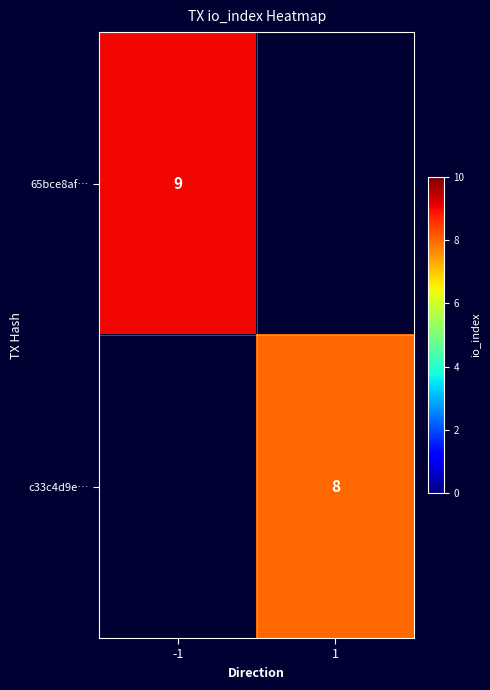

The value of 65bce8af… at -1 is 9. True or false?

True